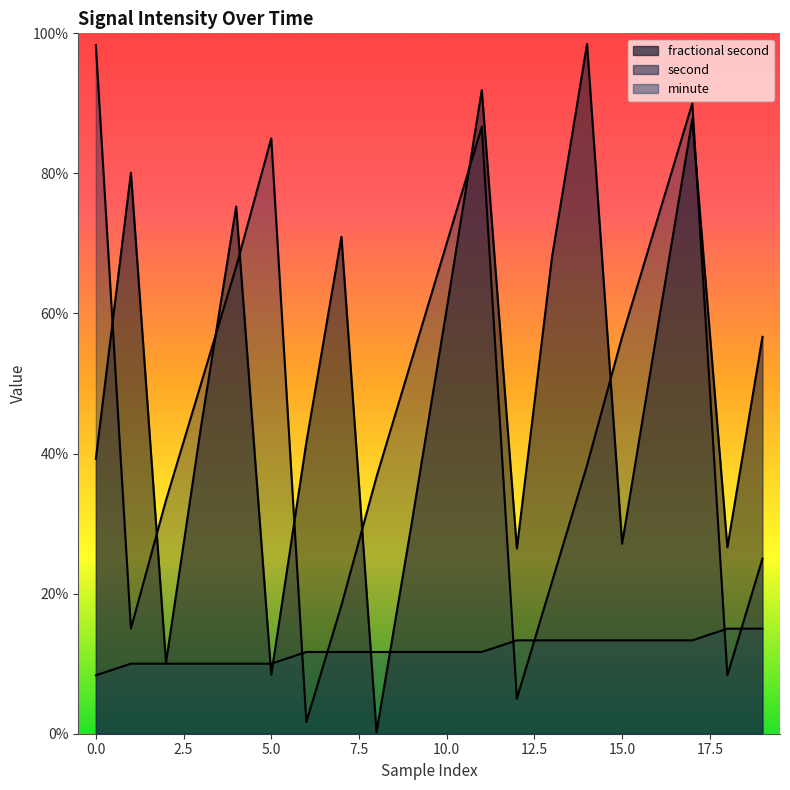

What is the spread (max minus min) of values at 0?

90.0